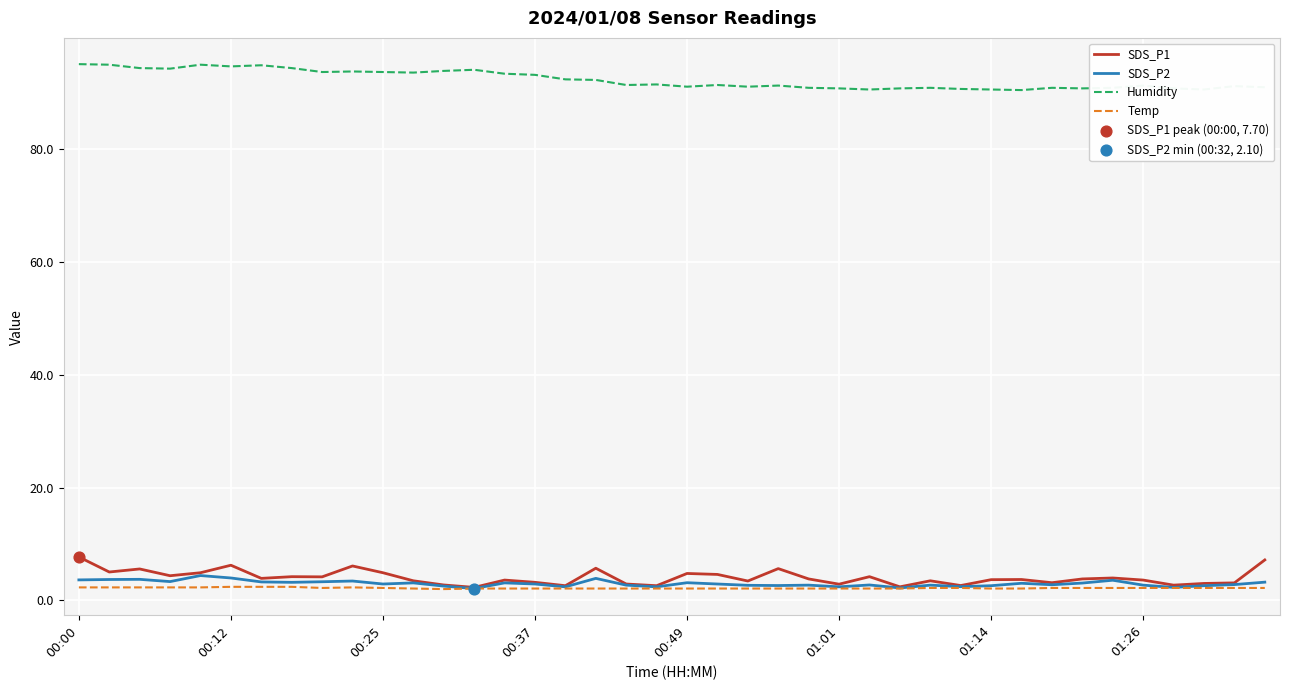

Which series has the largest total across all categories?

Humidity